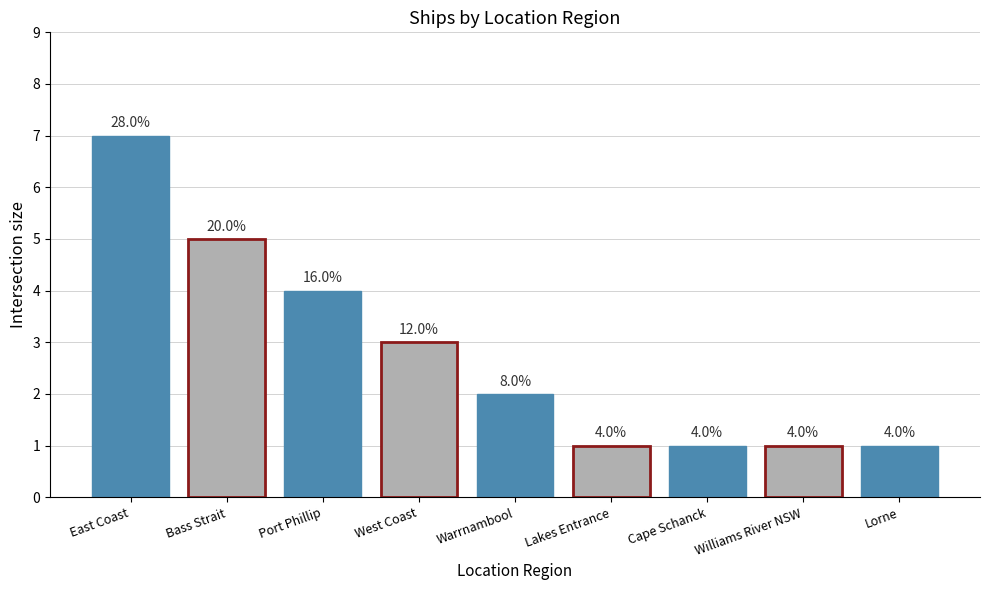

How many bars are there in total?

9